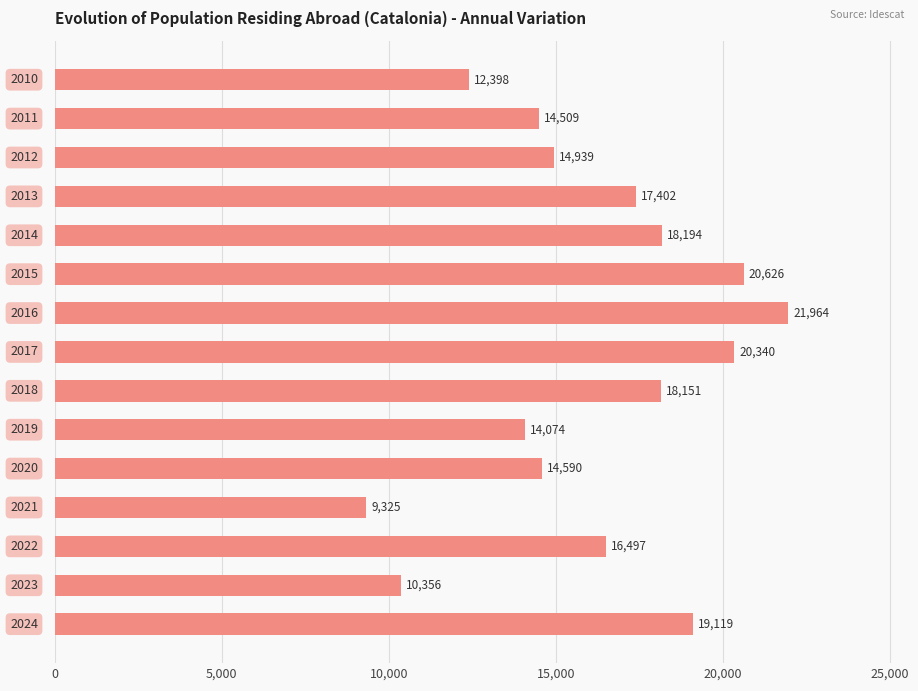

What is the maximum value shown in the chart?

21964